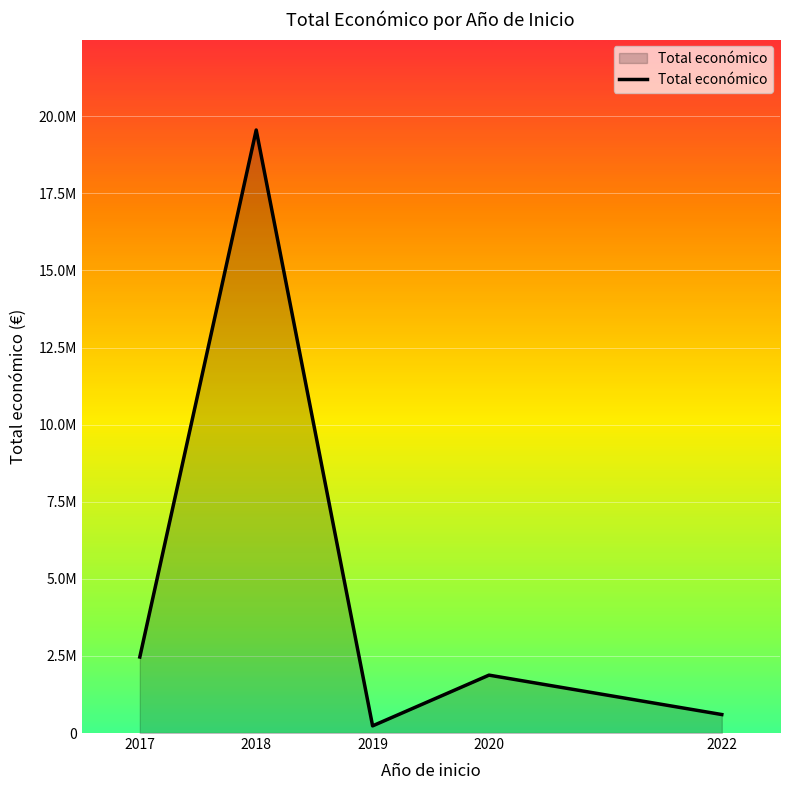

What is the greatest value displayed?

19552371